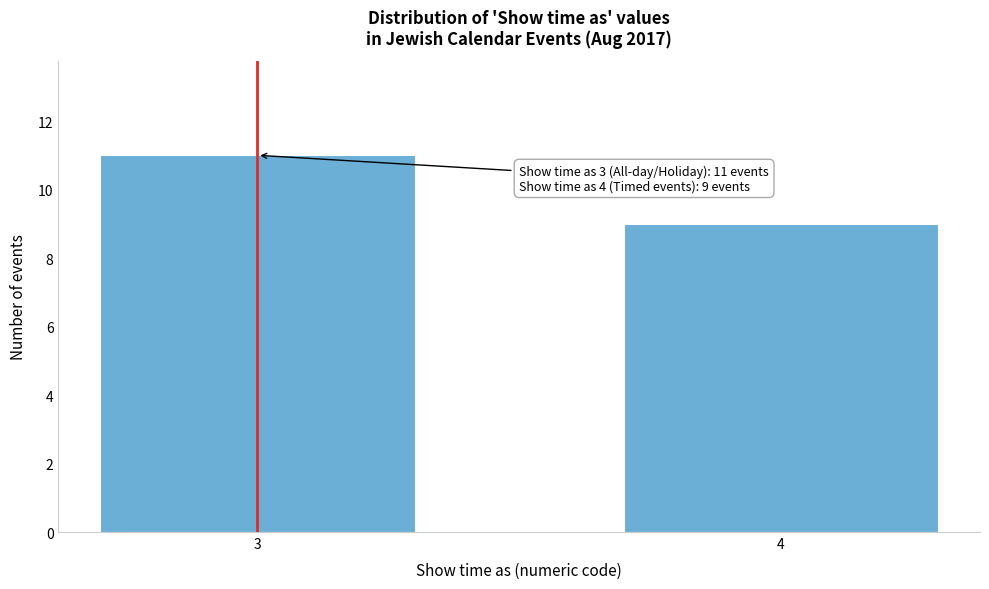

Reading right to left, extract all data points from this chart.

9	11